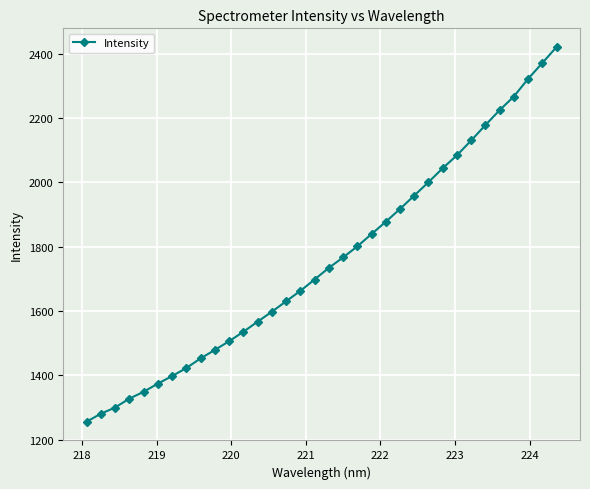

How many data points does each series have?

34